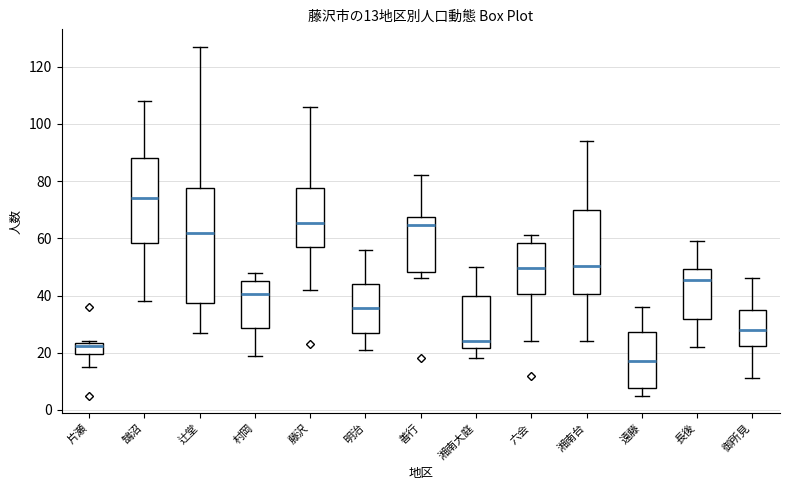

Which box has the lowest median line?

遠藤